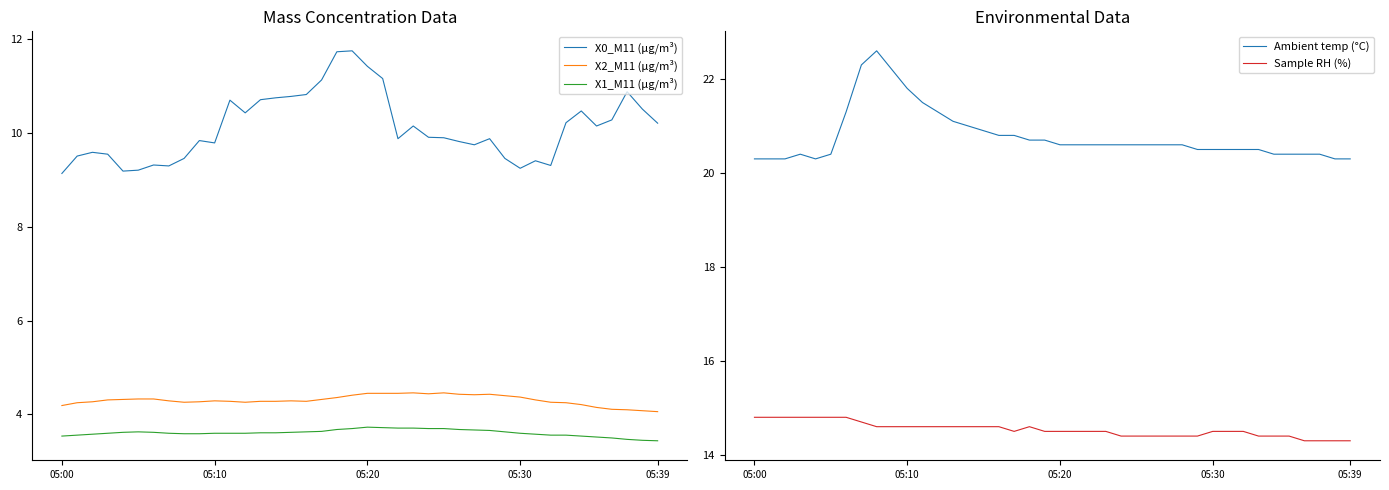

The value of Sample RH (%) at 18 is 14.6. True or false?

True